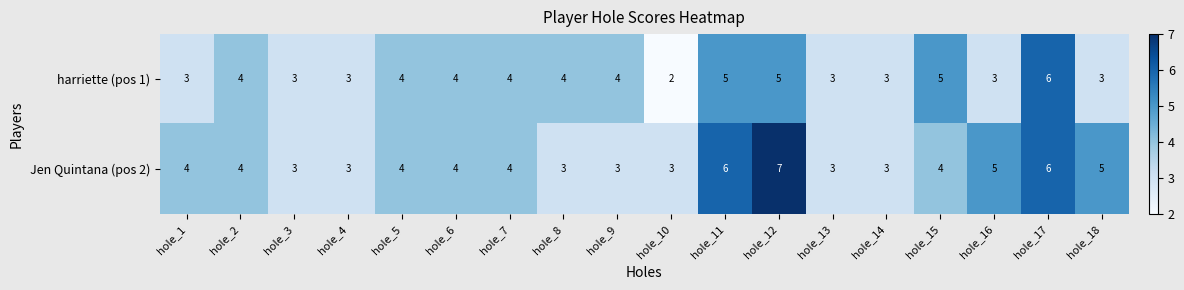

Rank the series by their average value, from lowest to highest.

harriette (pos 1), Jen Quintana (pos 2)